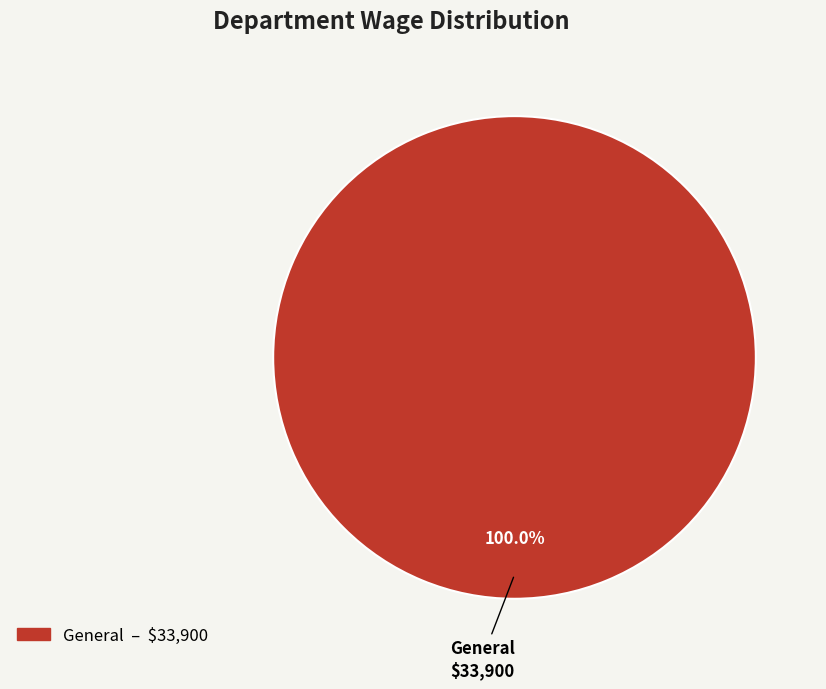

Does any single category account for the majority?

Yes